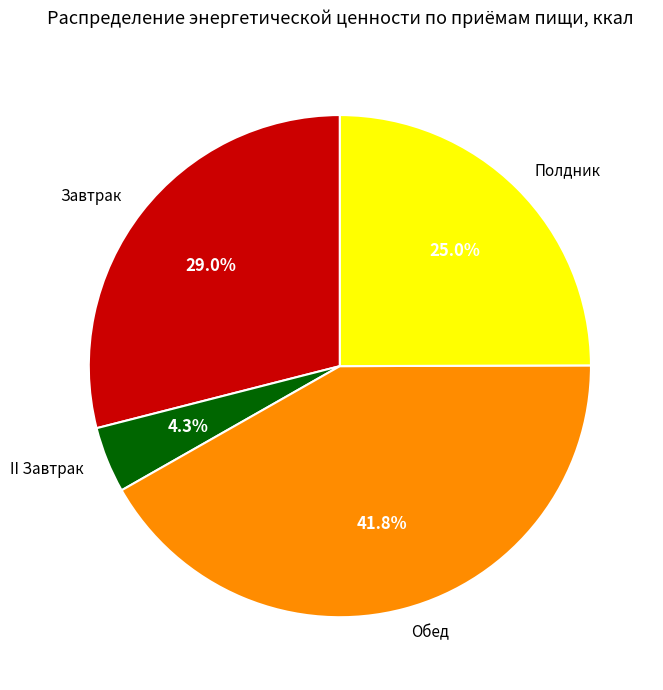

Is II Завтрак the majority of the pie?

No